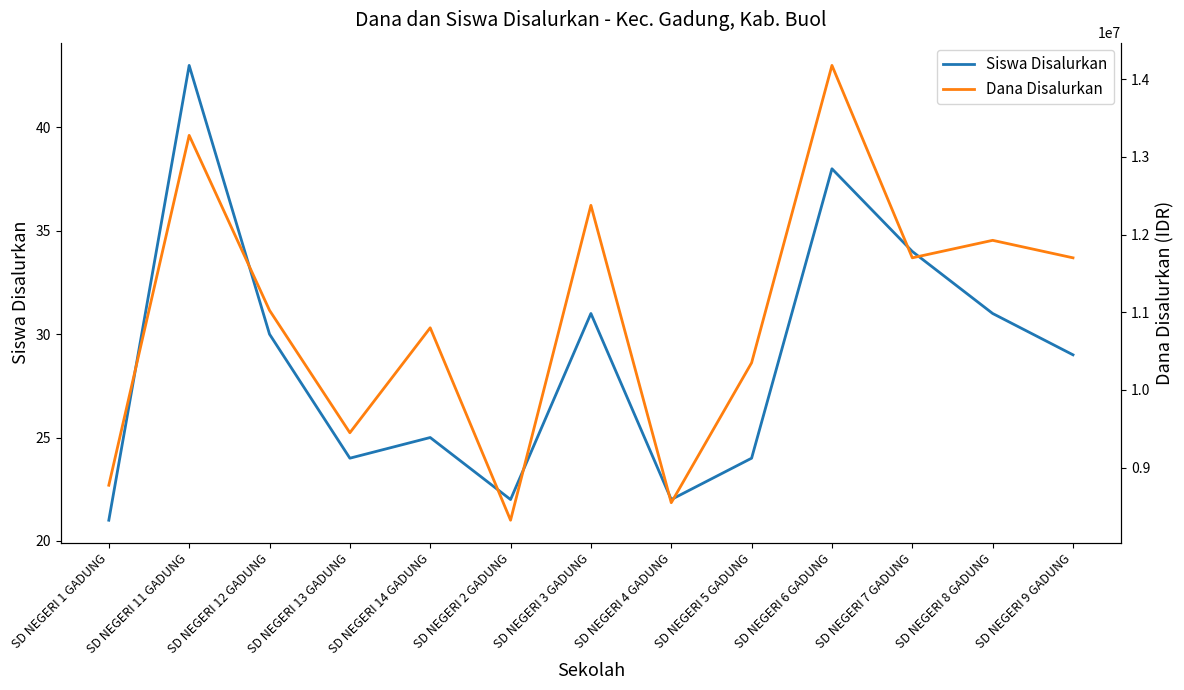

What is the maximum value shown in the chart?

14175000